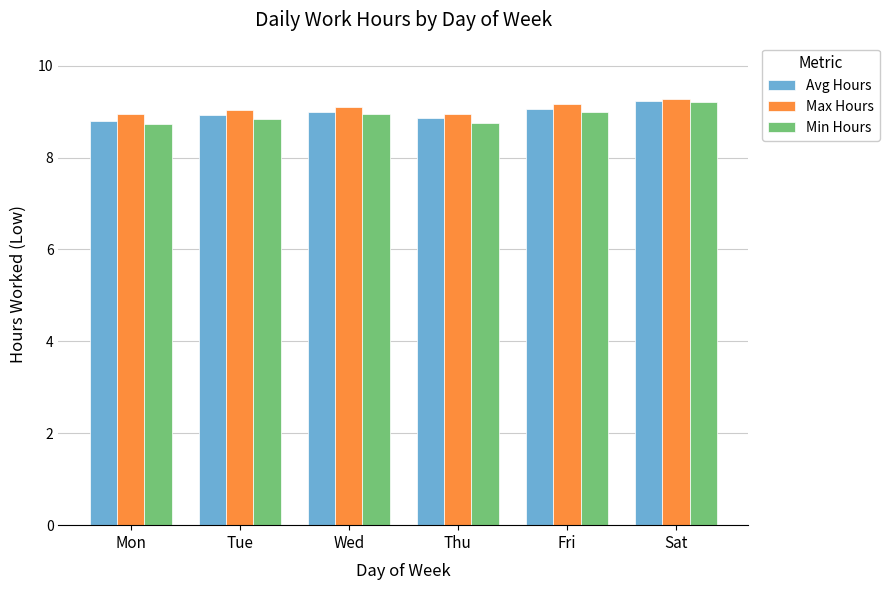

How many categories are shown in the chart?

6